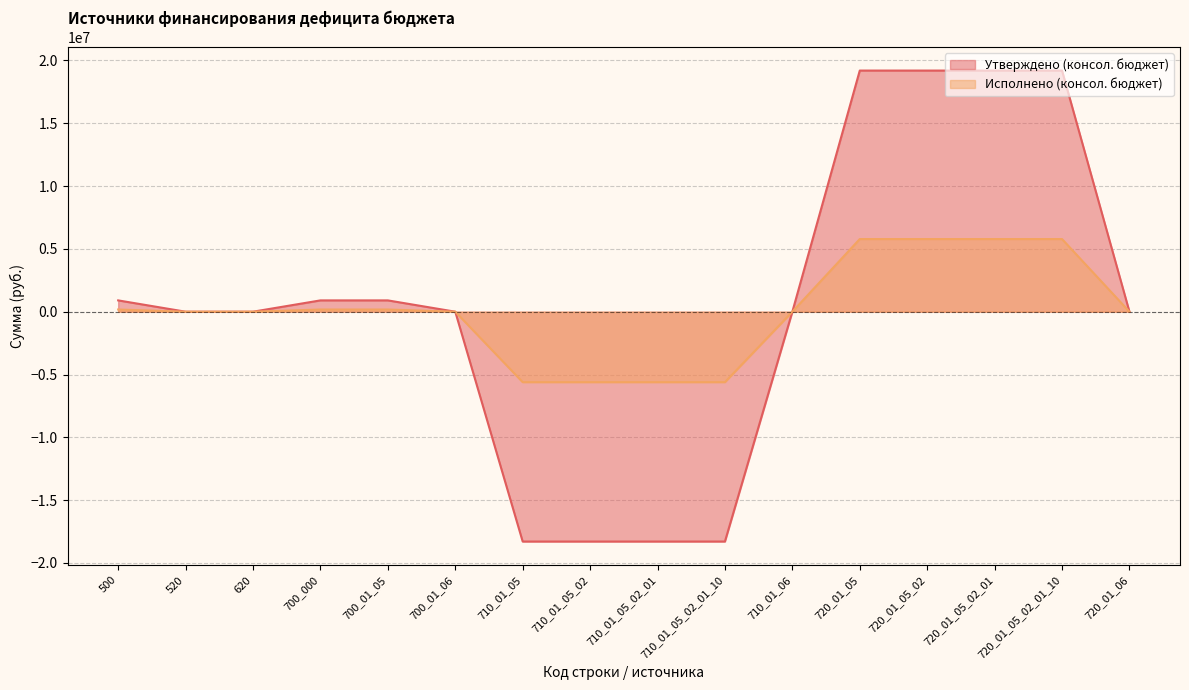

How many values in Исполнено (консол. бюджет) are above zero?

7